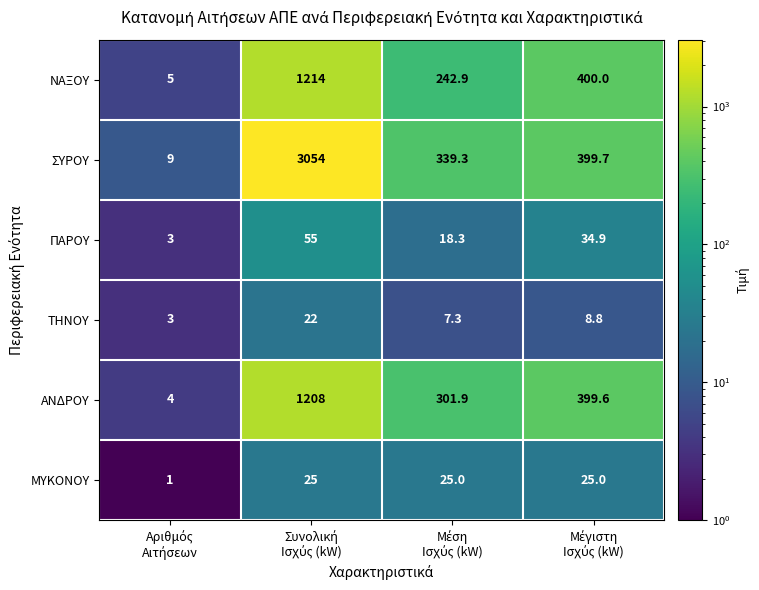

What is the average value of the ΝΑΞΟΥ series?

465.5